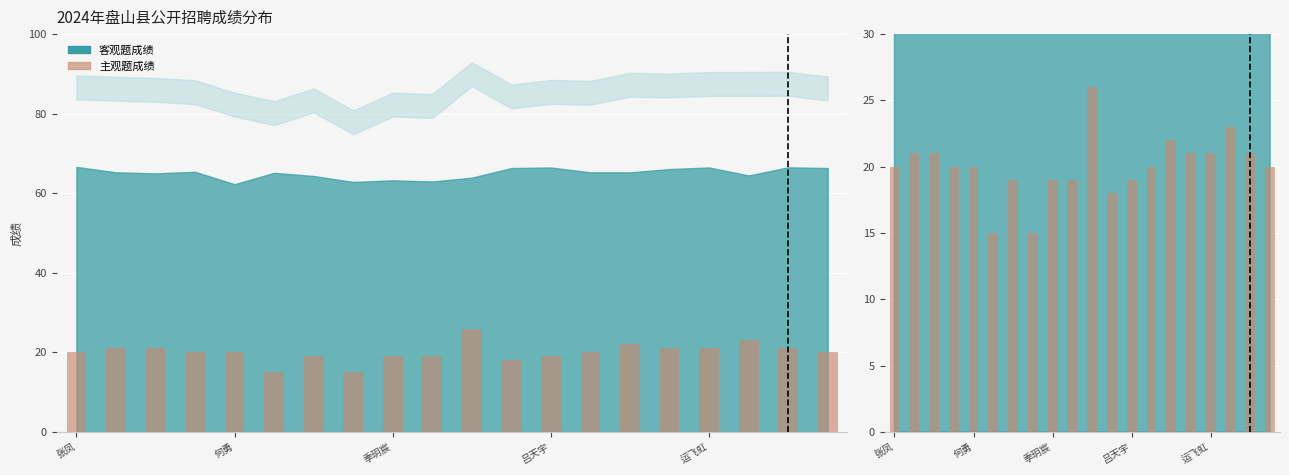

What is the ratio of the value at 13 to the value at 10?

0.8